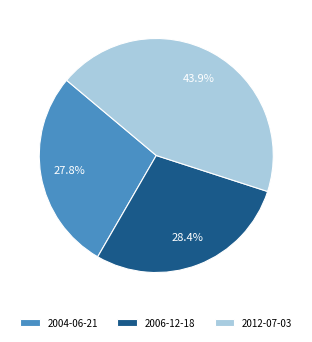

How many segments does this pie chart have?

3